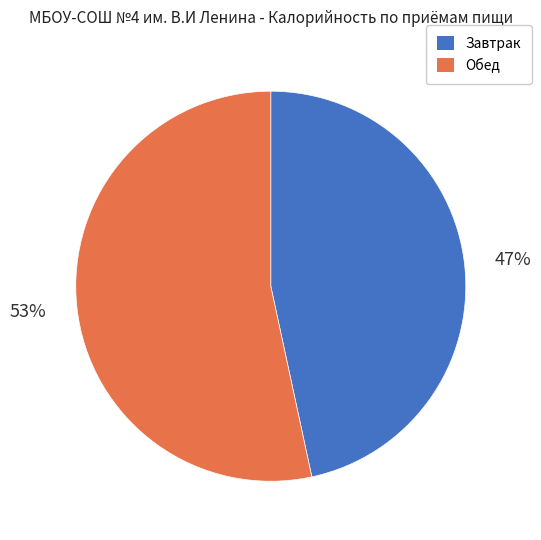

How many slices are in this pie chart?

2